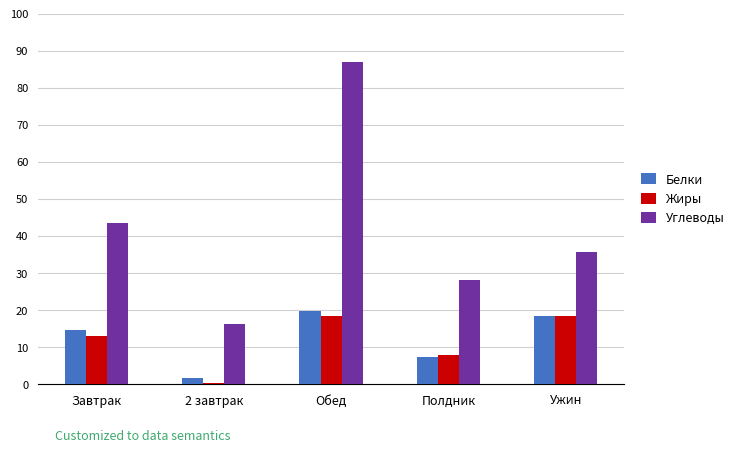

Rank the categories by Углеводы value from highest to lowest.

Обед, Завтрак, Ужин, Полдник, 2 завтрак